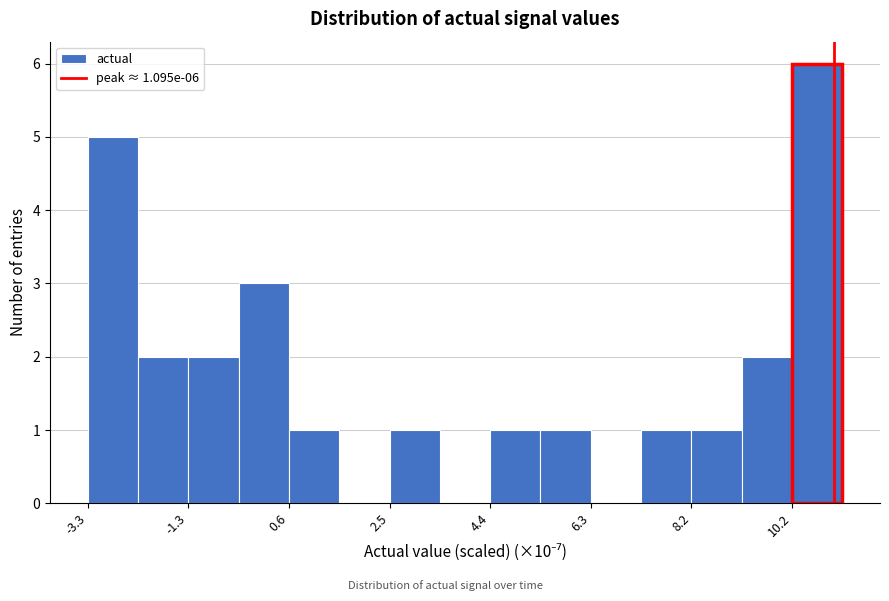

Which range on the x-axis has the tallest bar?

10.2 to 11.2